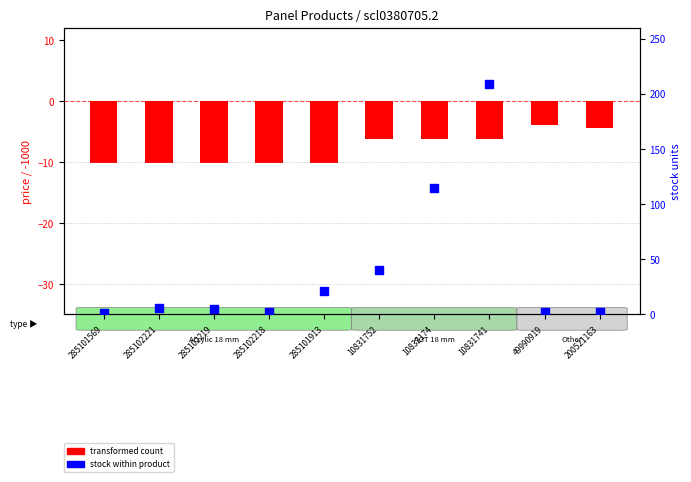

What is the total value across all series at 10831752?

33.7